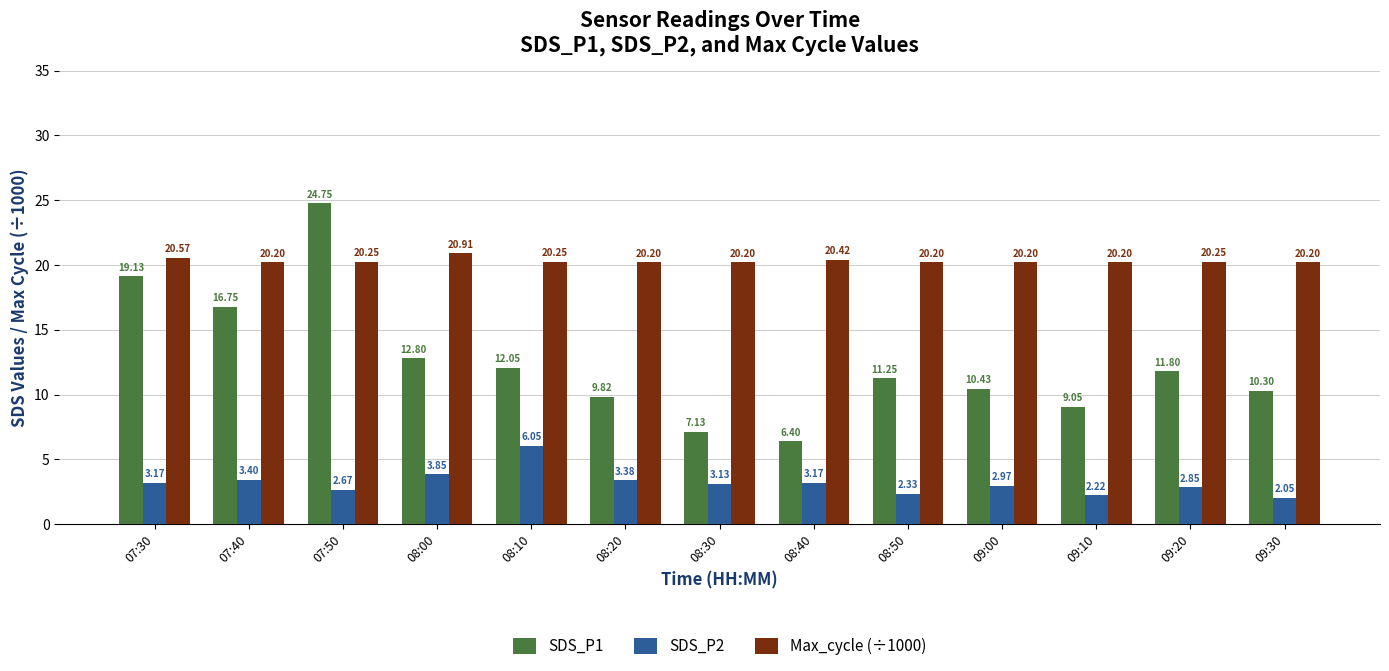

What position from the right is 09:20?

2